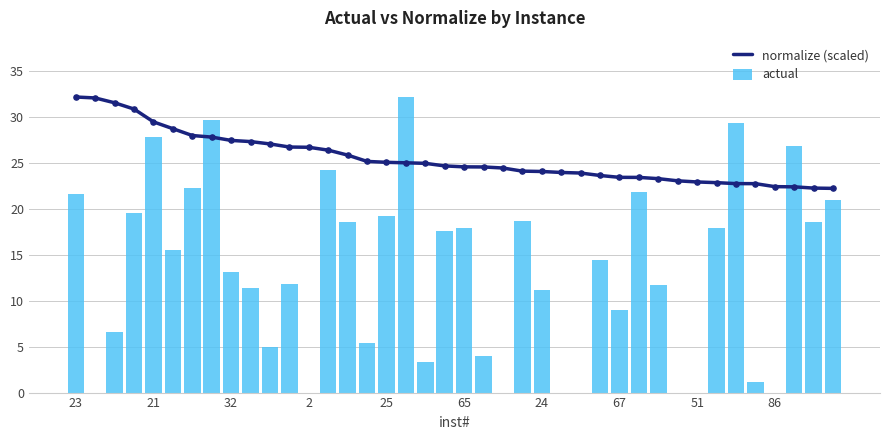

At how many categories does at least one series exceed 28?

10